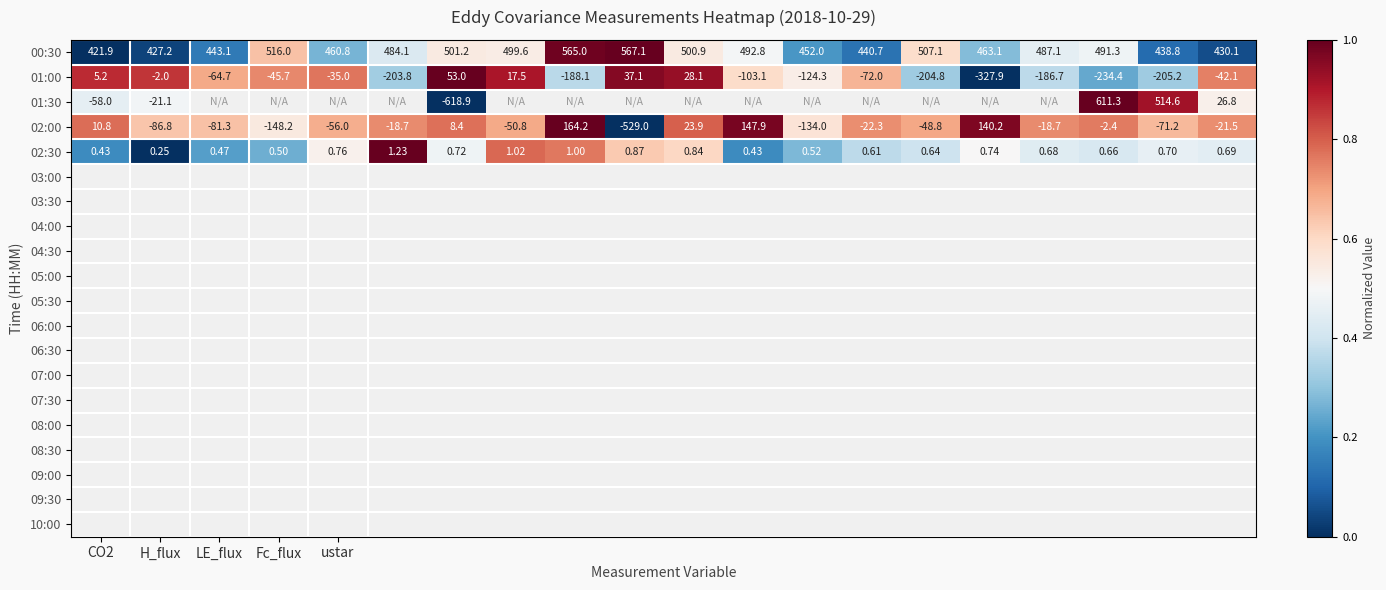

At how many categories does at least one series exceed 0?

20